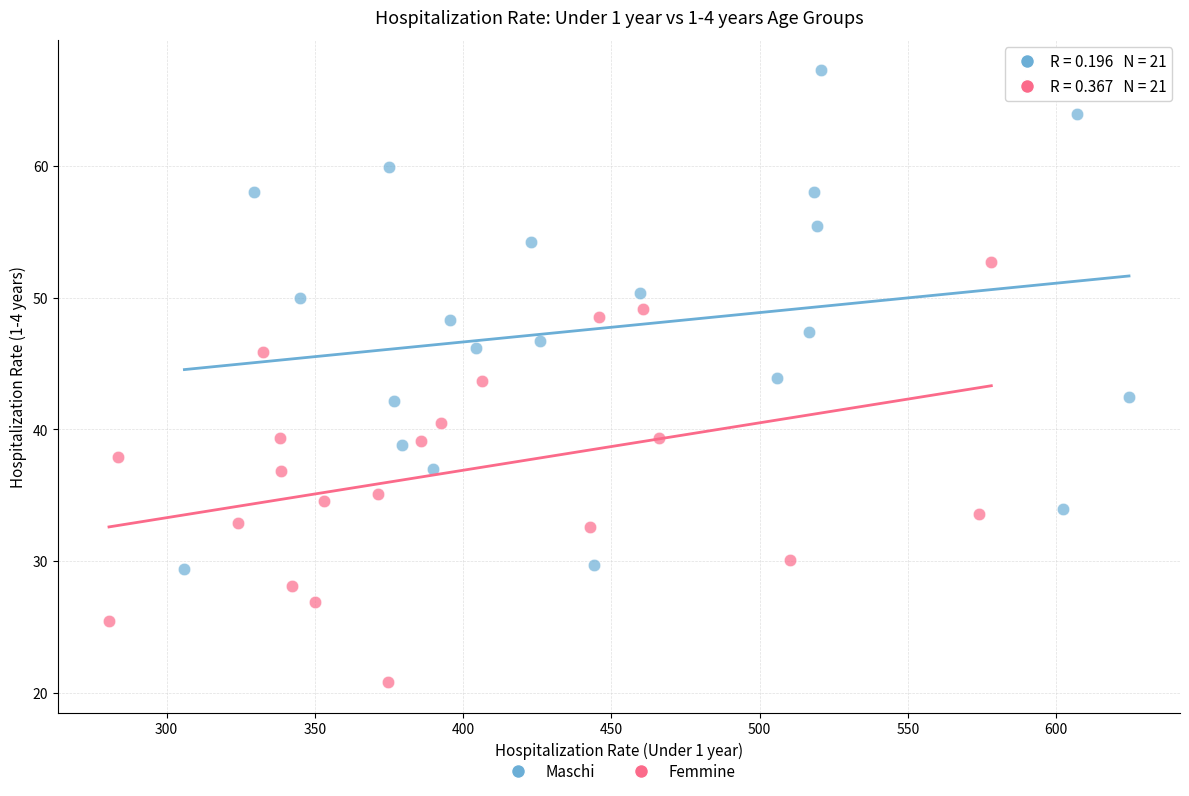

Which series contains the highest Y value?

Maschi